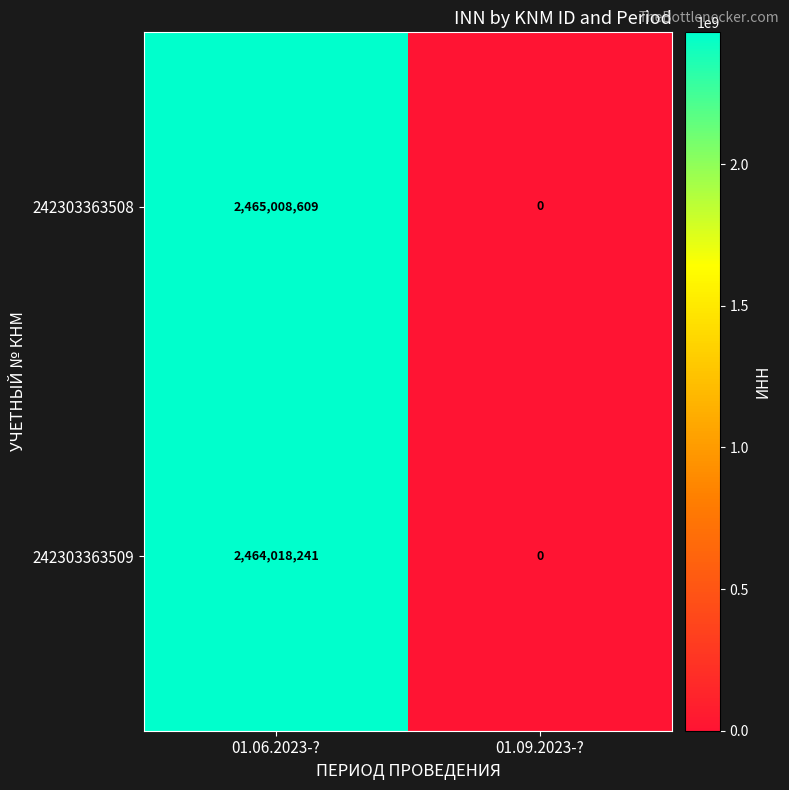

True or false: 242303363509 has a value of 0 at 01.09.2023-?.

True